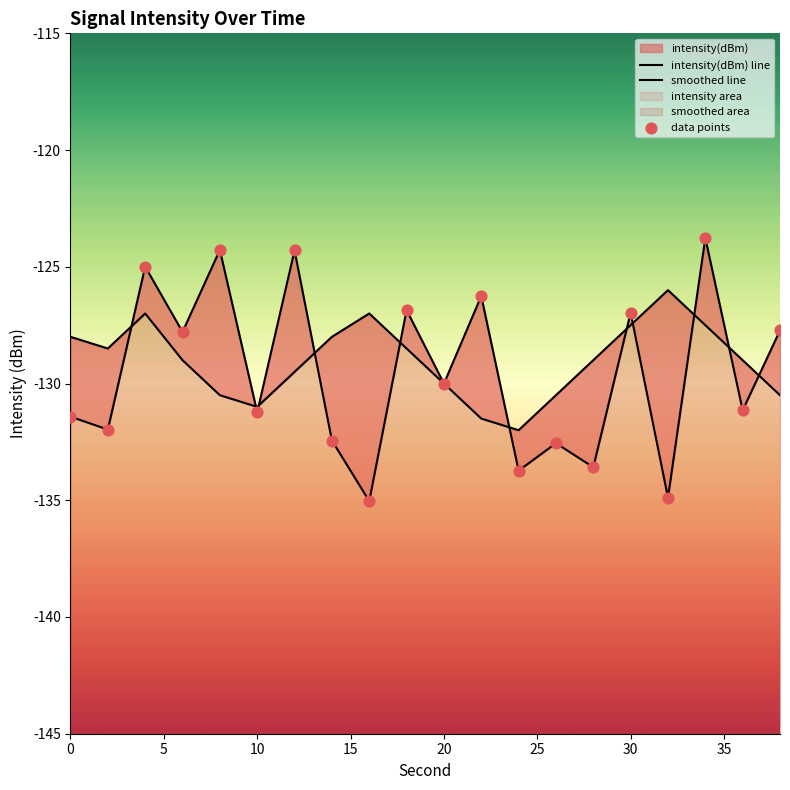

At which category is the sum across all series the highest?

34